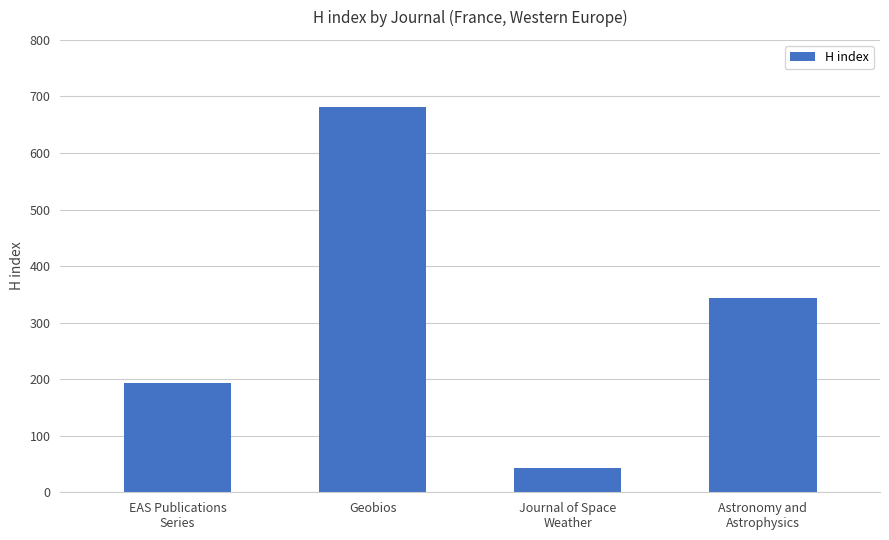

What is the smallest value displayed?

43